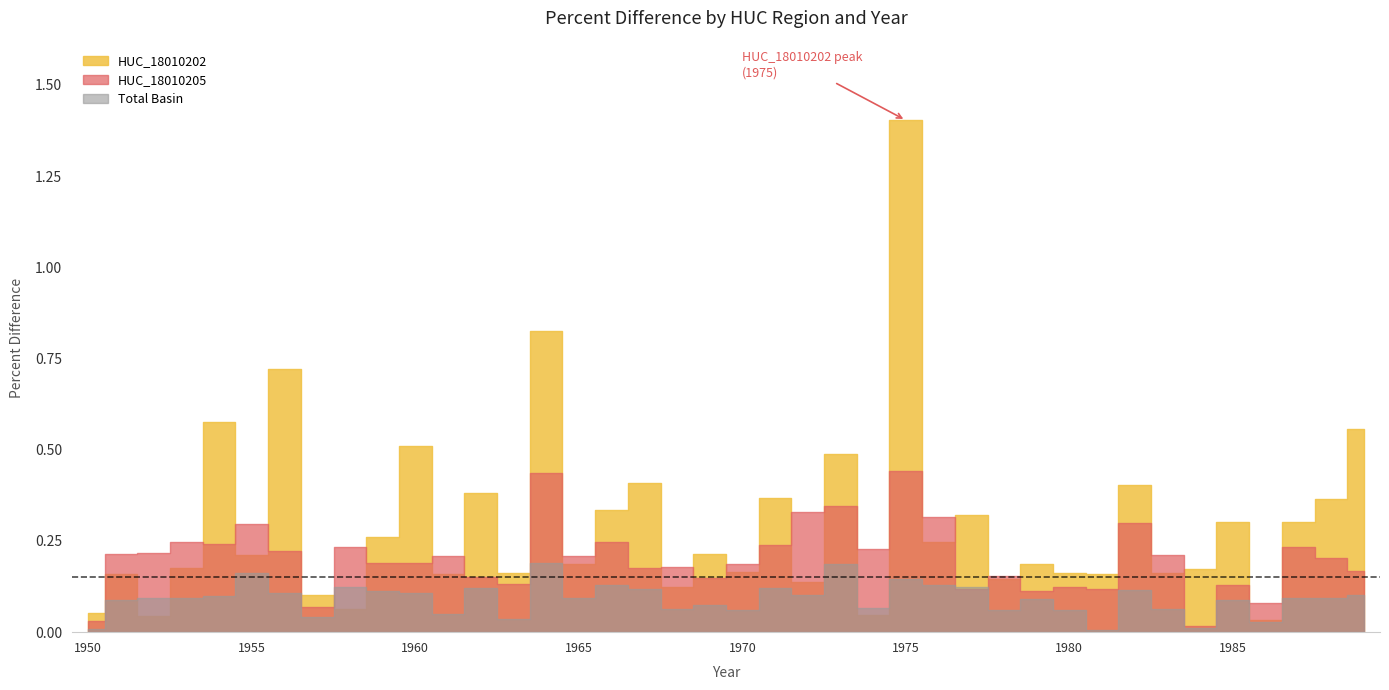

Rank the series at 1954 from highest to lowest value.

HUC_18010202, HUC_18010205, Total Basin